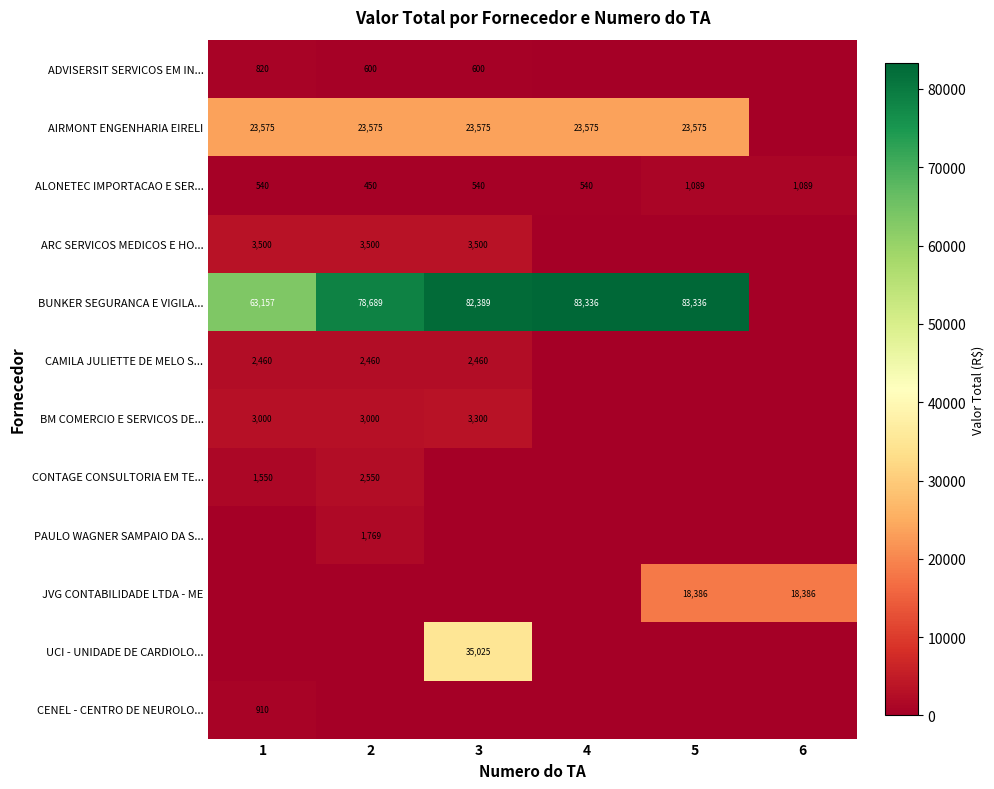

What is the sum of the ALONETEC IMPORTACAO E SER... values at 3 and 5?

1629